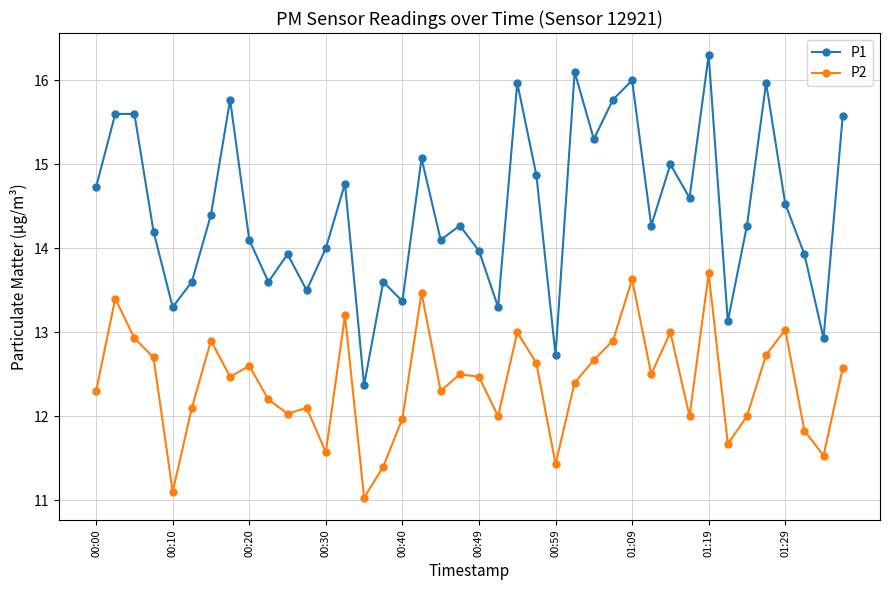

What is the maximum value for P1?

16.3